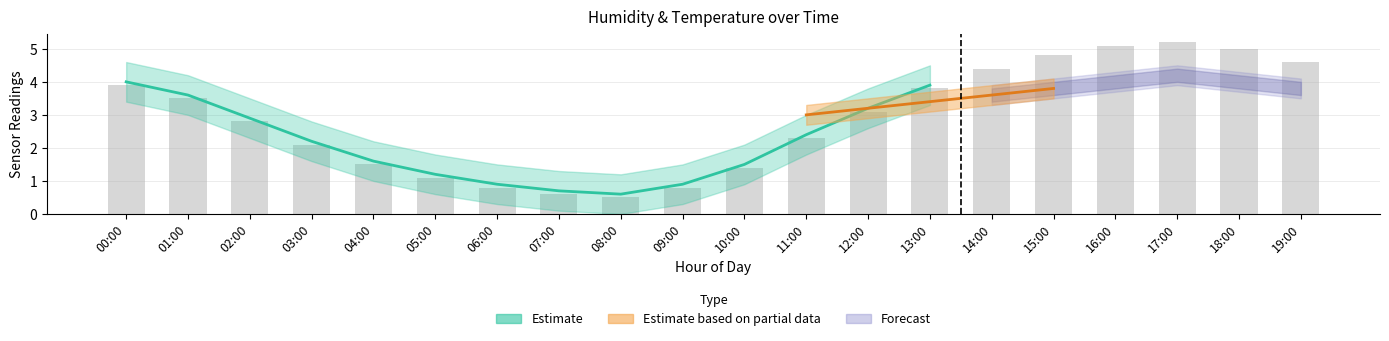

Reading left to right, extract all data points from this chart.

3.9	3.5	2.8	2.1	1.5	1.1	0.8	0.6	0.5	0.8	1.4	2.3	3.1	3.8	4.4	4.8	5.1	5.2	5.0	4.6